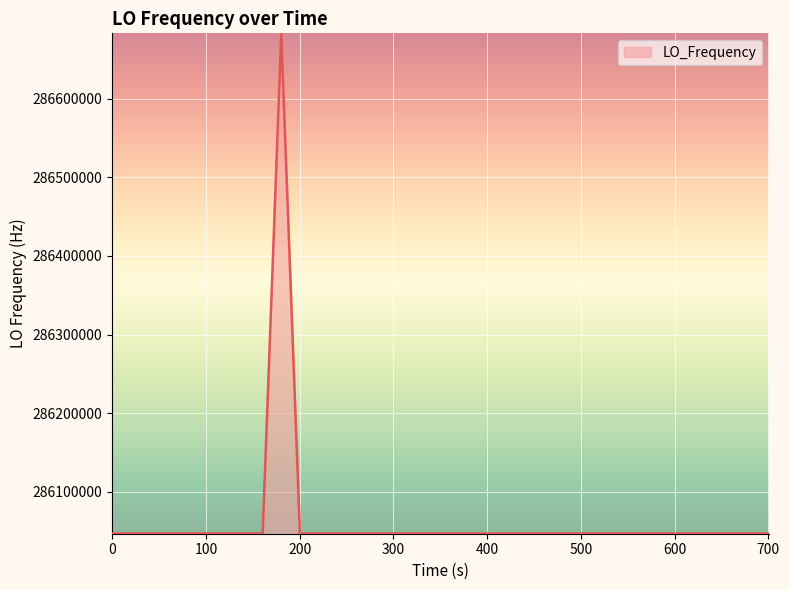

What is the difference between the maximum and minimum values?

635708.2